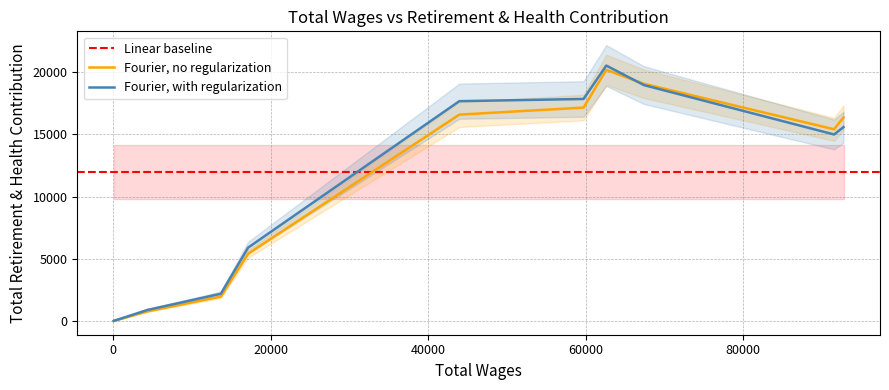

What is the change in value from 62607.0 to 91516.0?

-5535